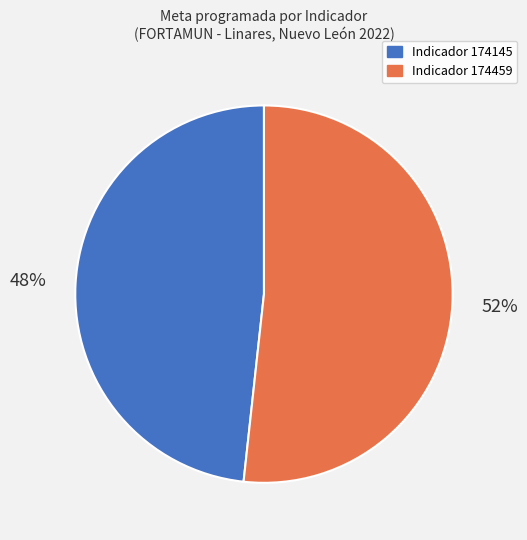

To the nearest percent, what is the average slice percentage?

50%